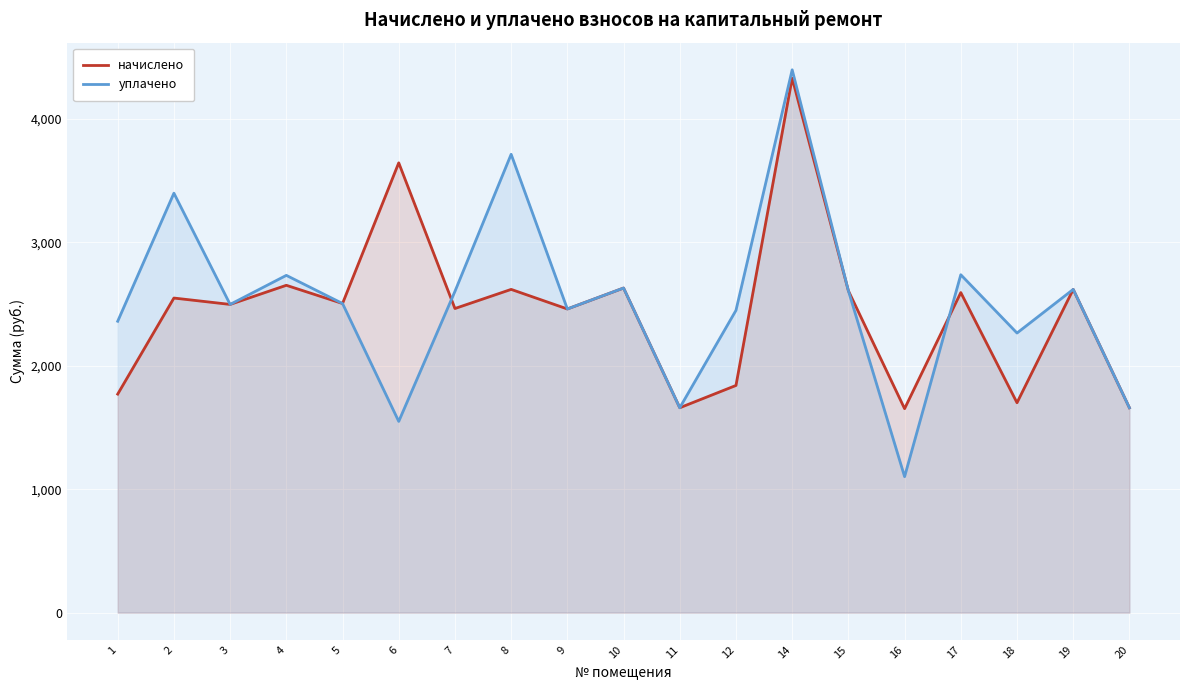

Which label corresponds to the largest value in the chart?

14